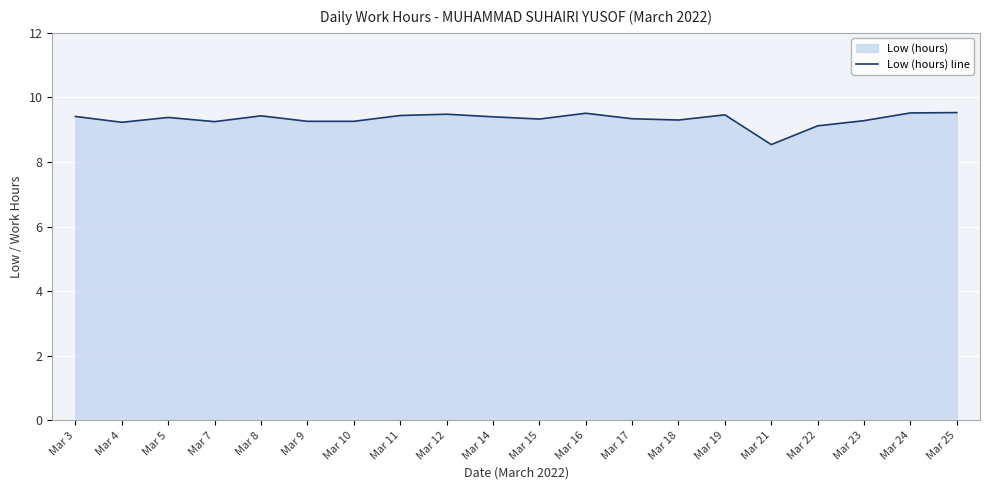

How many points are higher than both their immediate neighbors (excluding endpoints)?

5